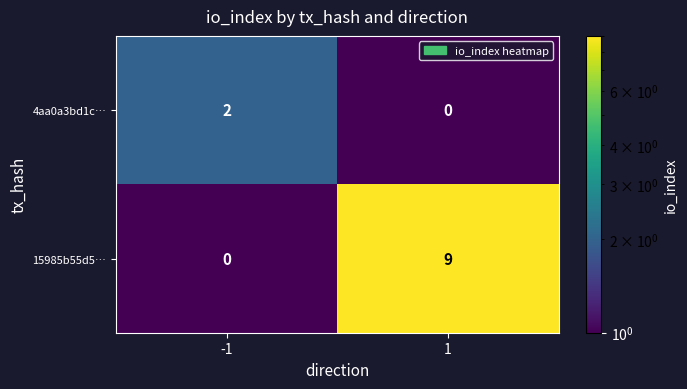

List the series in order of their overall mean, highest first.

15985b55d5…, 4aa0a3bd1c…